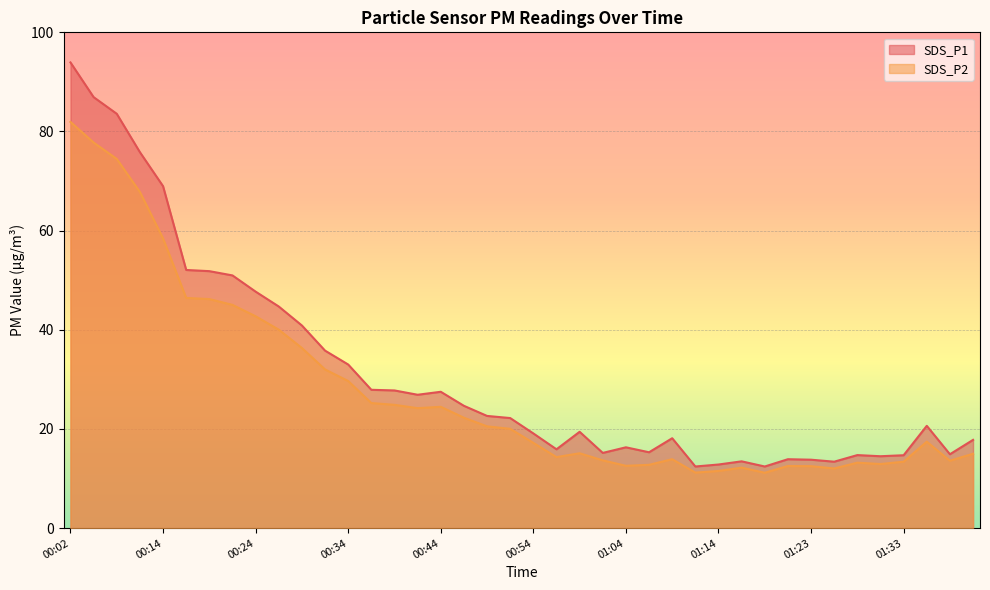

What is the value of the SDS_P2 point at the 18th from the left?

22.3